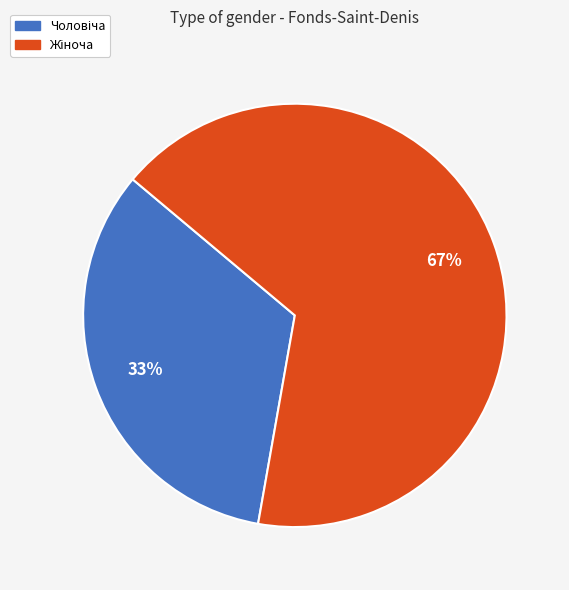

To the nearest percent, what is the average slice percentage?

50%